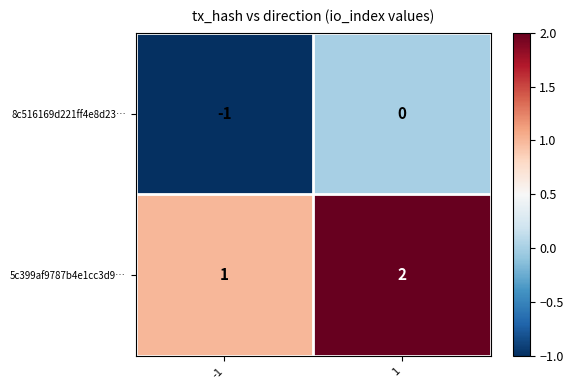

True or false: 5c399af9787b4e1cc3d9… has a value of 1 at 1.

False